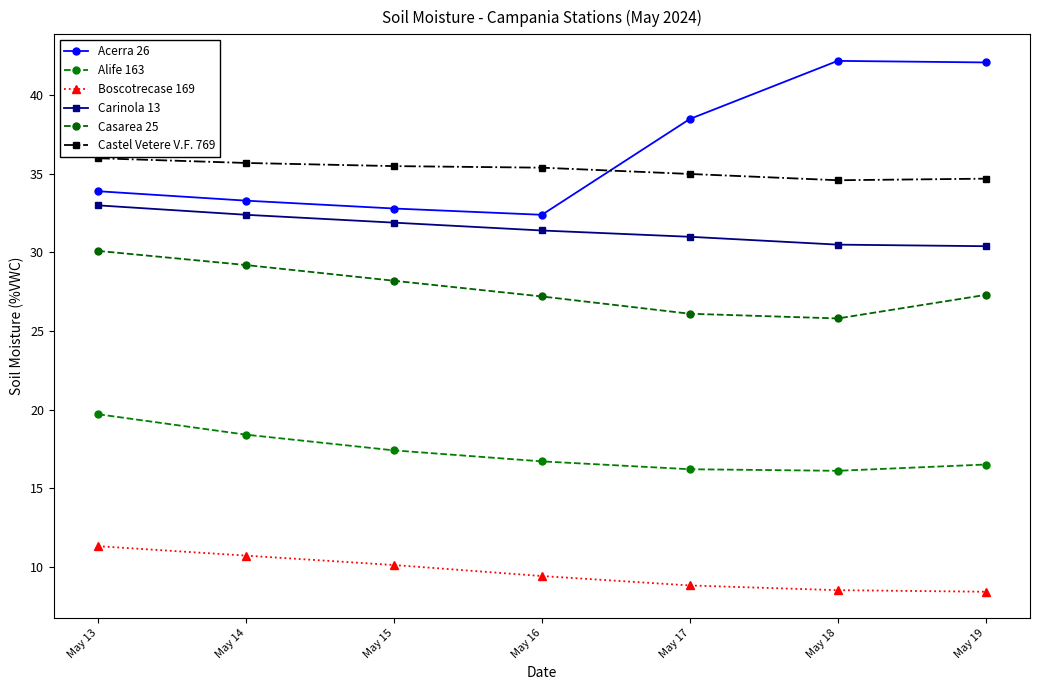

What are all the series names shown in the legend?

Acerra 26, Alife 163, Boscotrecase 169, Carinola 13, Casarea 25, Castel Vetere V.F. 769